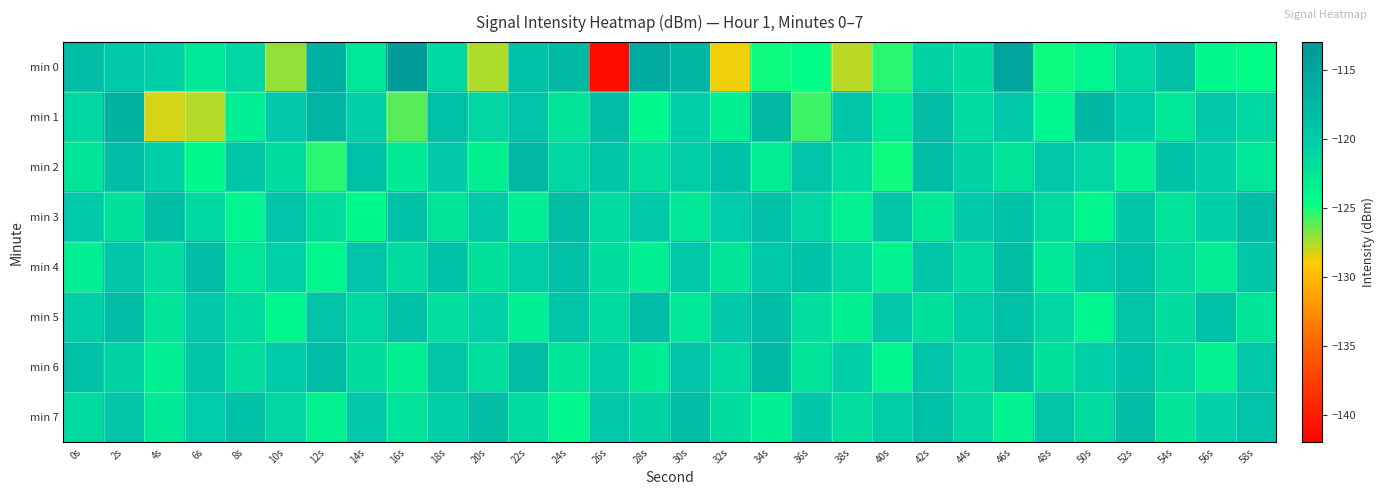

What is the maximum value shown in the chart?

-113.6